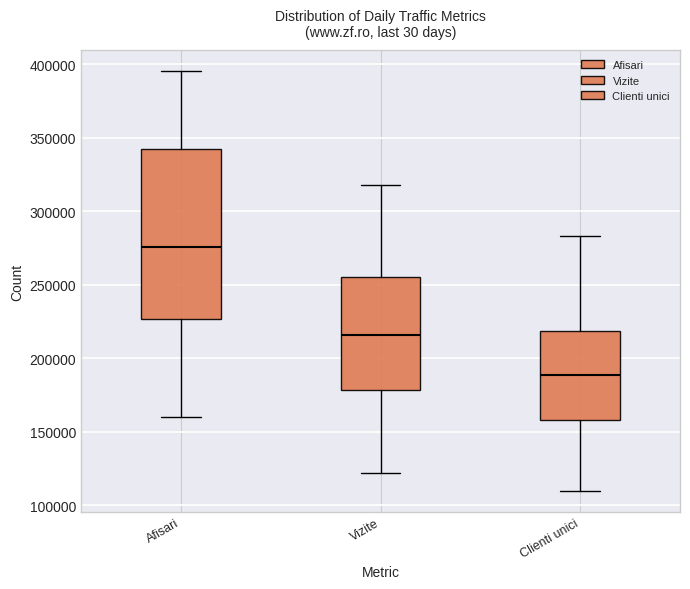

Where is the upper edge of the box for Vizite on the y-axis? The values are not printed on the chart, so give them approximately, as read against the axis.

255000